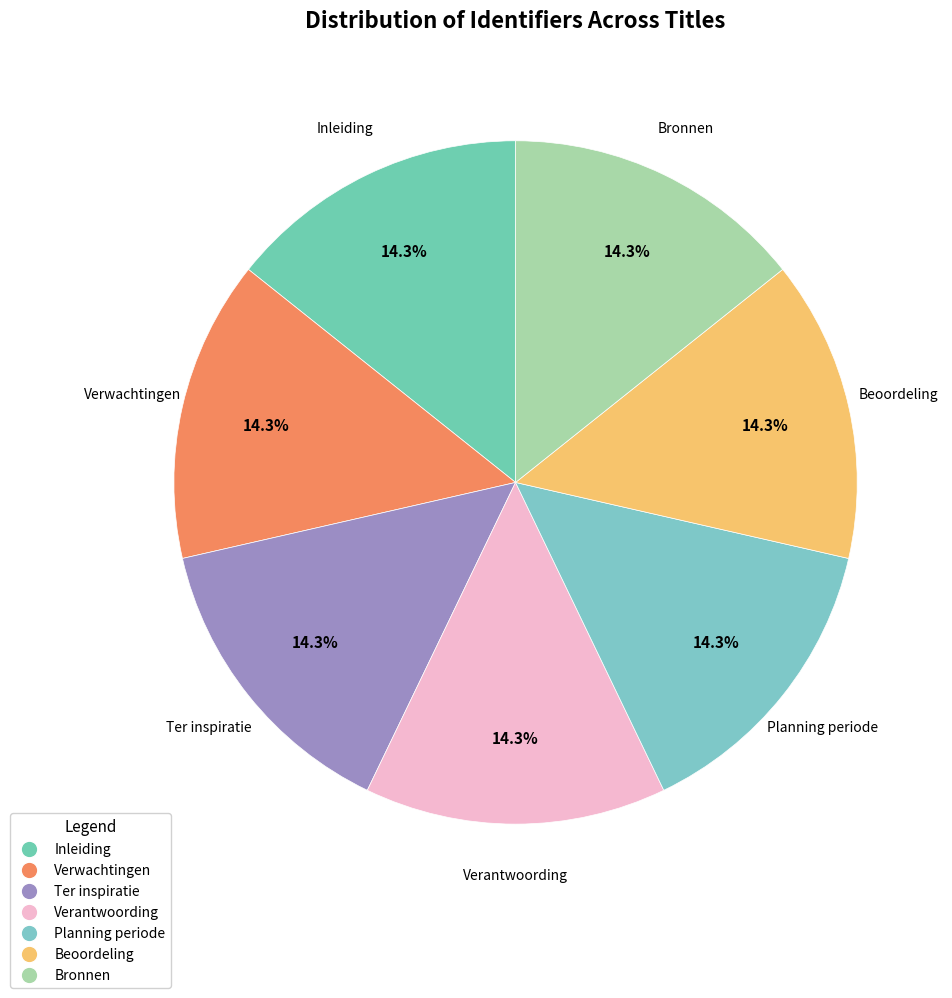

Count the number of slices in the pie.

7